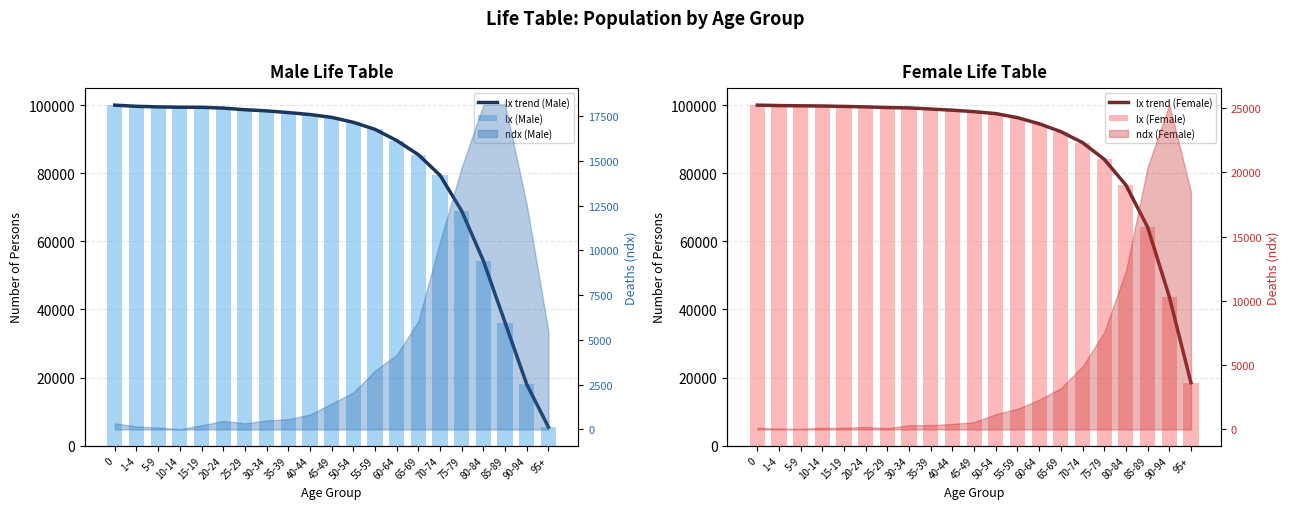

Is it true that lx trend (Male) equals 94961 at 50-54?

True